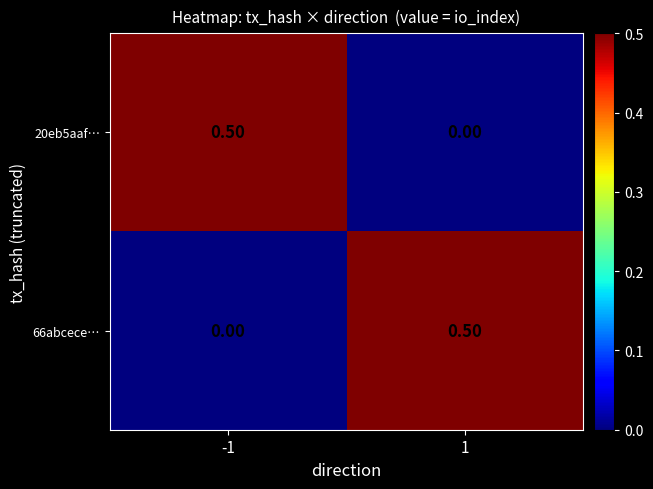

What is the total value across all series at 1?

0.5